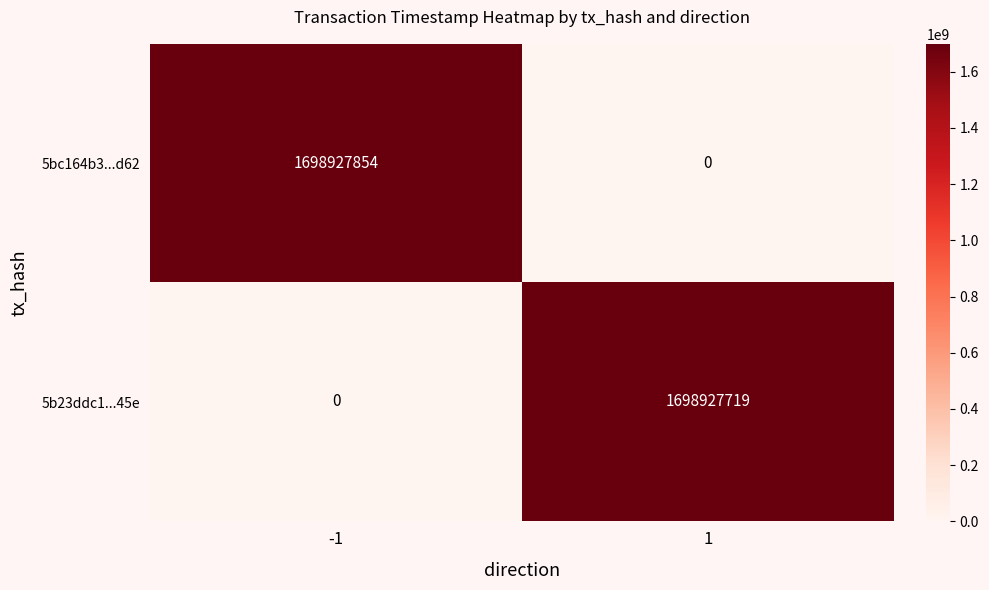

The value of 5bc164b3...d62 at 1 is 0. True or false?

True